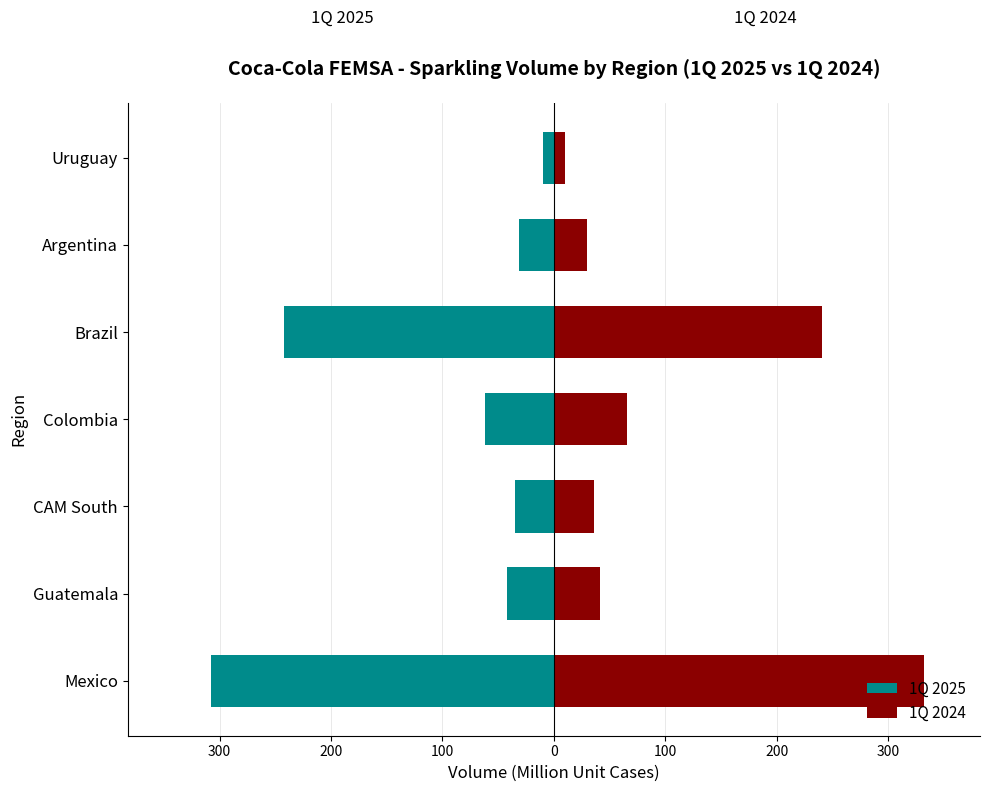

How many bars are there in total?

14